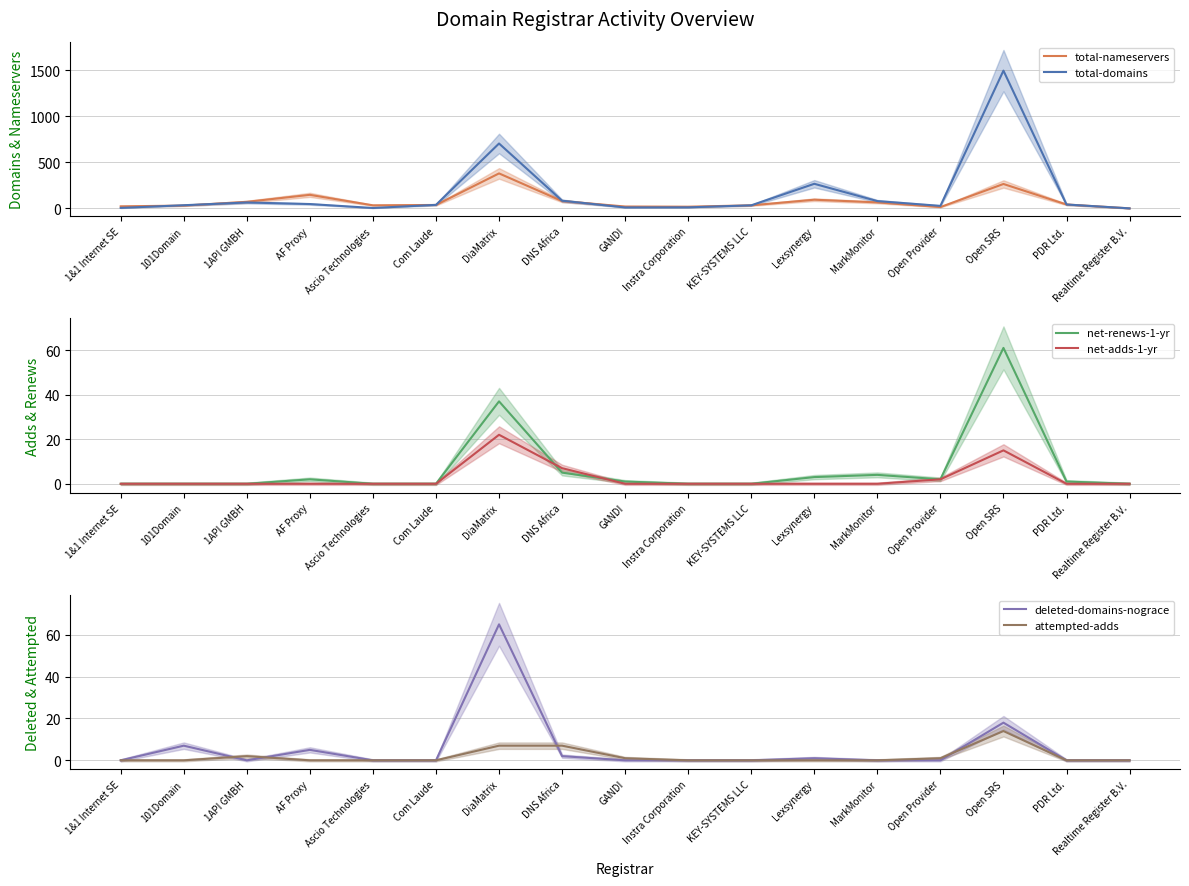

Which series ends up on top after the final intersection of net-renews-1-yr and deleted-domains-nograce?

net-renews-1-yr